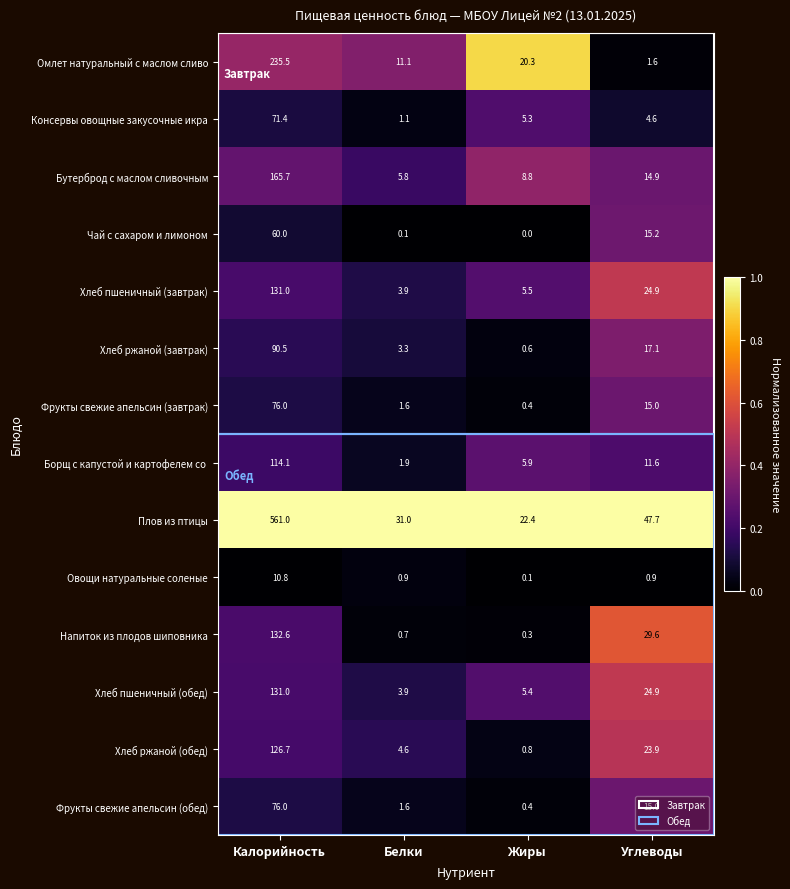

List the labels in order of Хлеб пшеничный (завтрак) value, smallest first.

Белки, Жиры, Углеводы, Калорийность